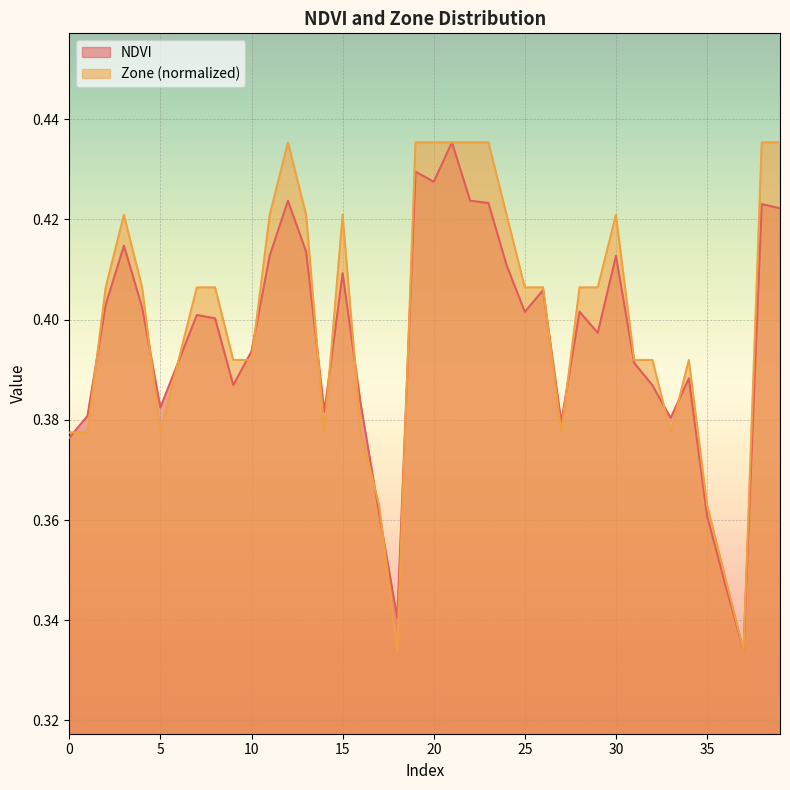

Between 26 and 31, which series saw the biggest shift?

NDVI